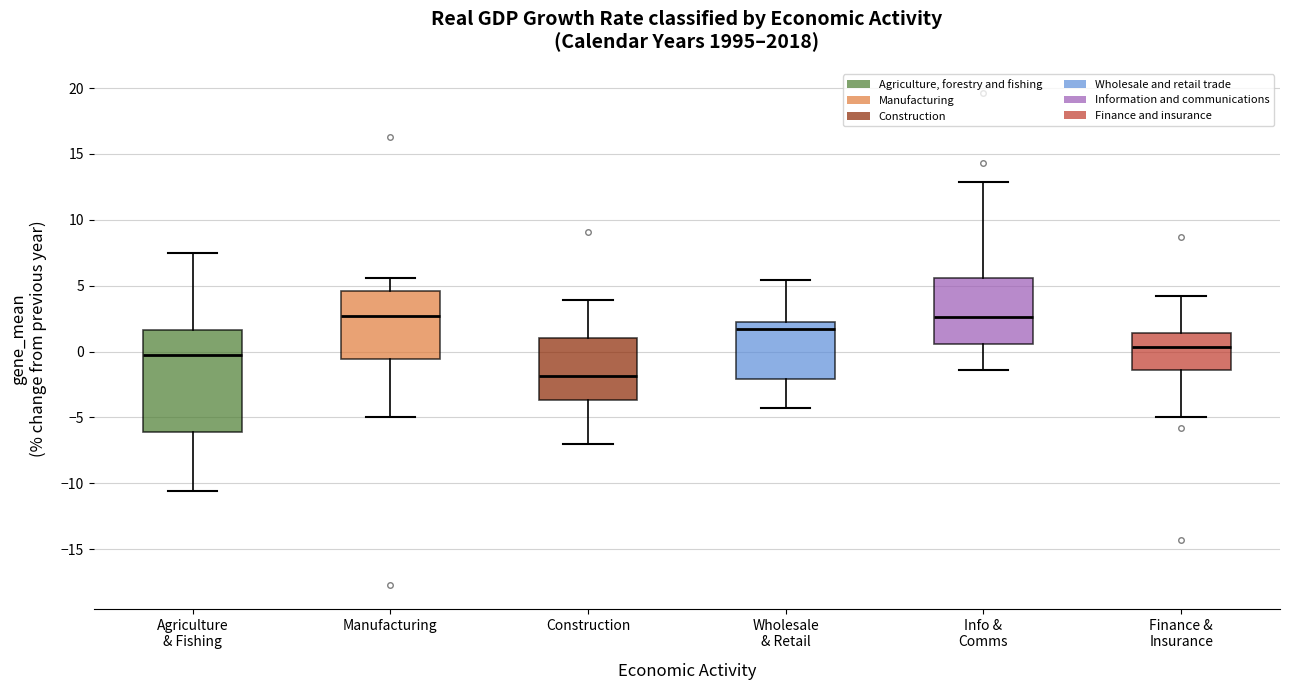

Which box is the tallest, from its lower edge to its upper edge?

Agriculture & Fishing